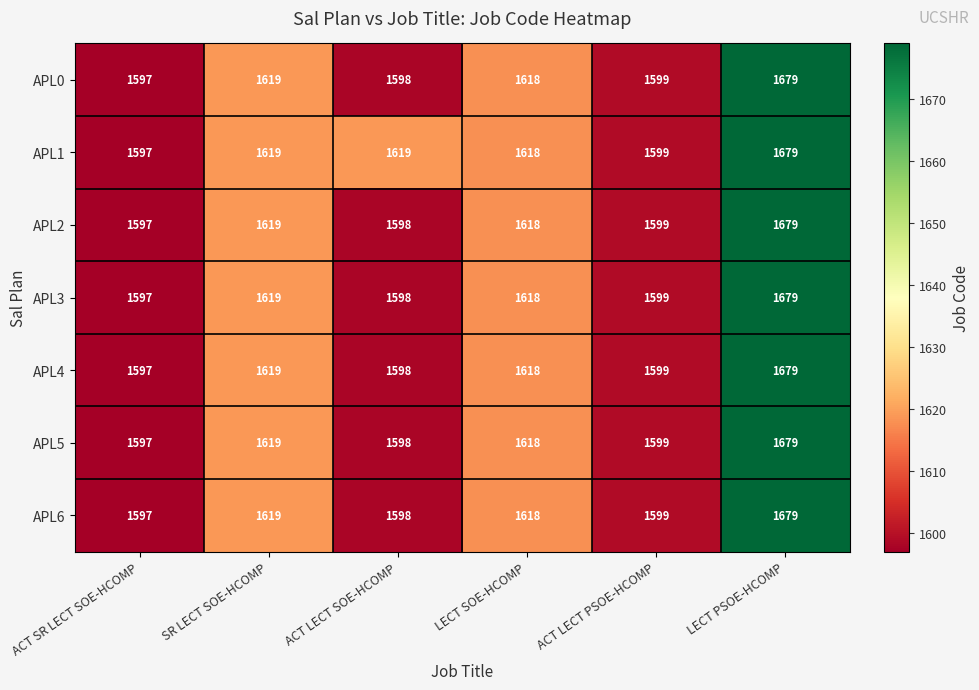

What is the lowest value of the APL3 series?

1597